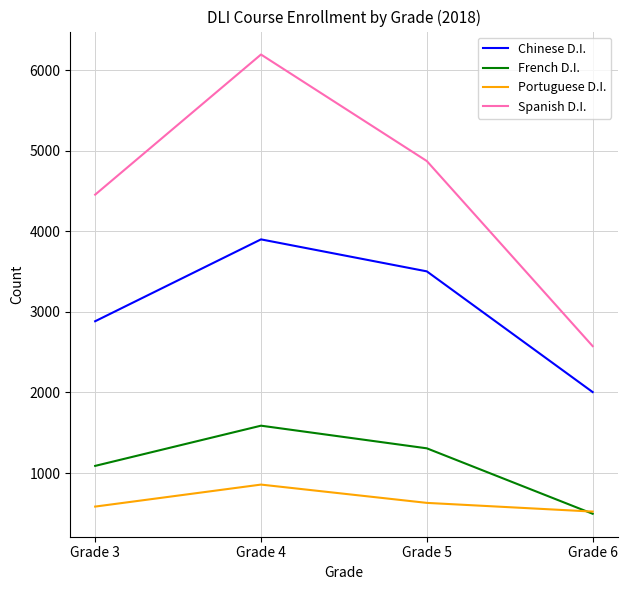

Reading left to right, extract all data points from this chart.

Chinese D.I.: 2884	3900	3503	2005
French D.I.: 1089	1588	1307	495
Portuguese D.I.: 584	857	630	522
Spanish D.I.: 4455	6194	4872	2575